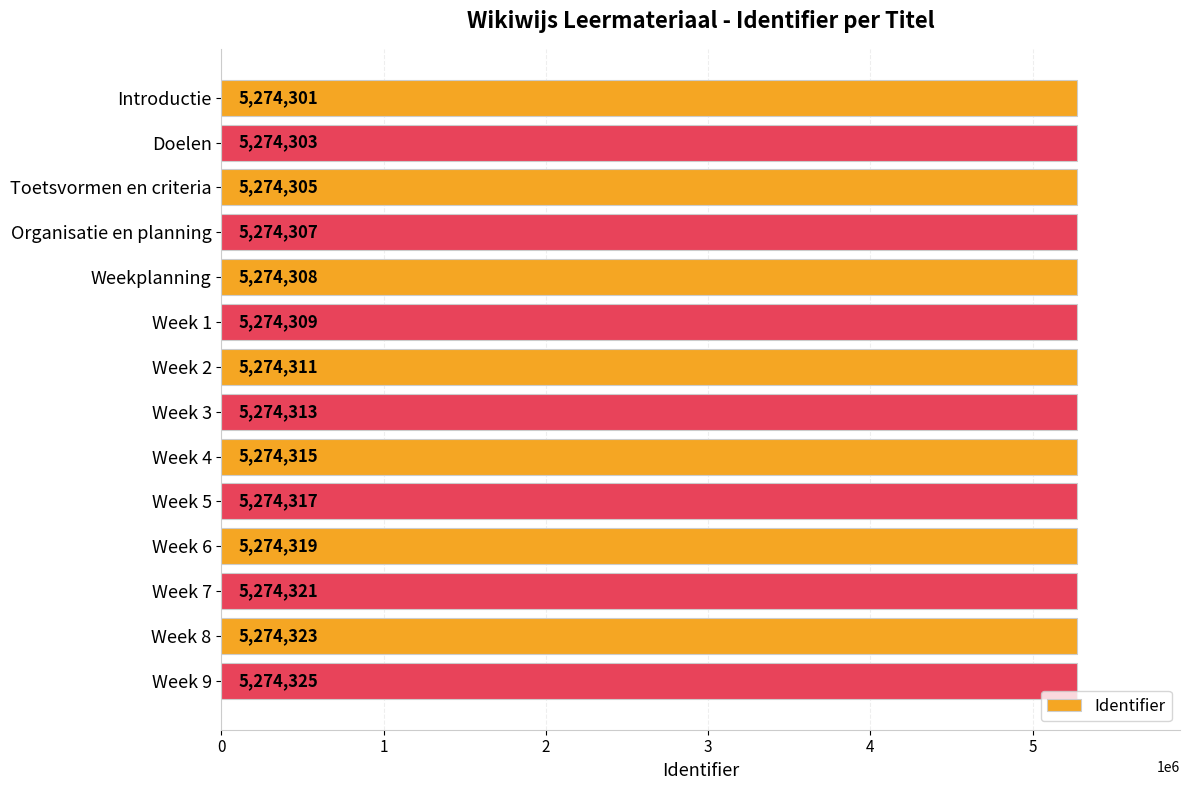

At which category does the chart reach its peak across all series?

Week 9